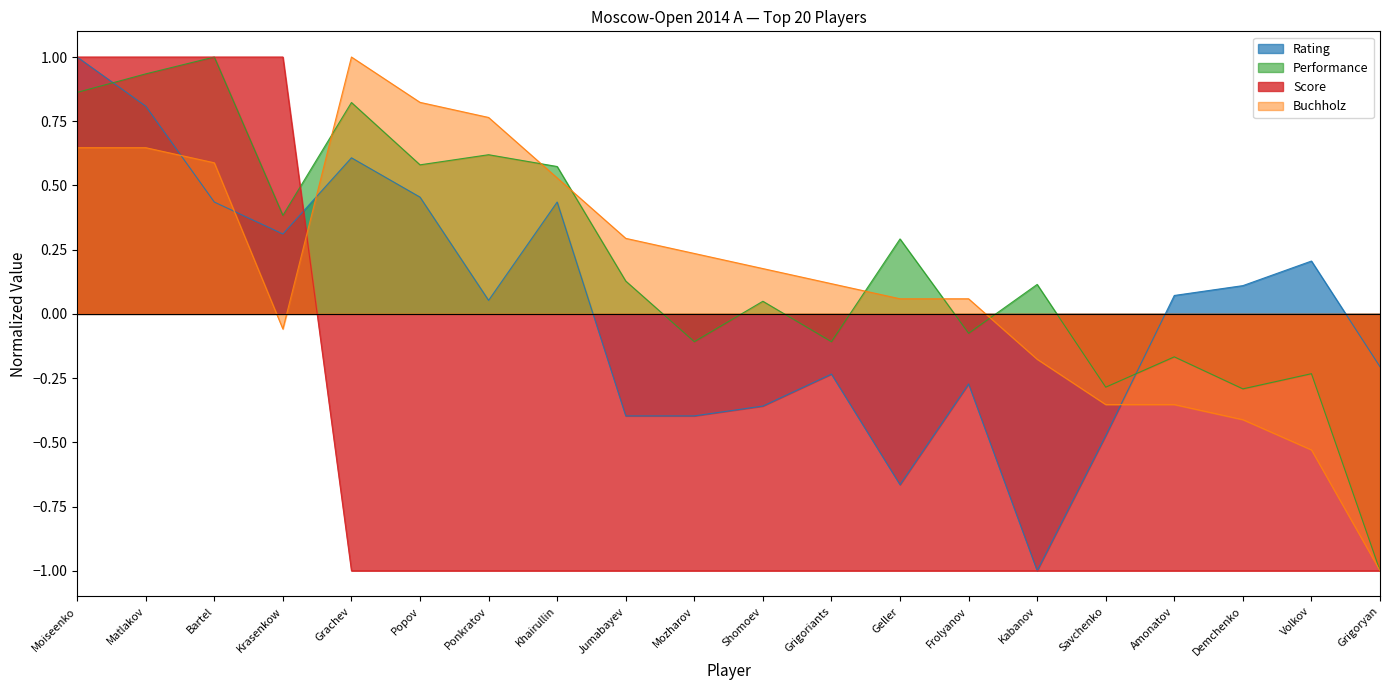

After their last crossing, which series has the higher values: Buchholz or Performance?

Performance